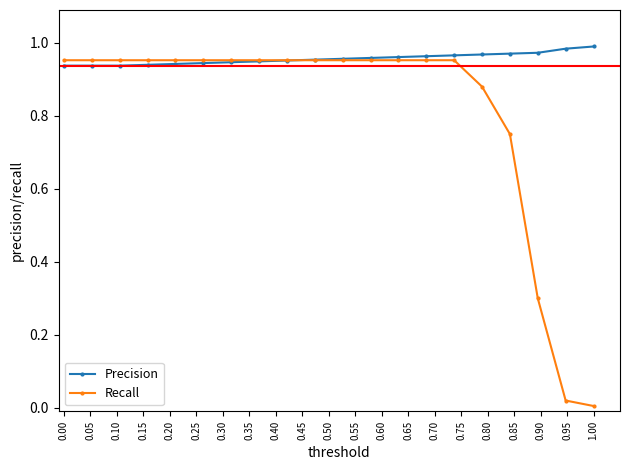

What is the difference between the maximum and minimum values in the Precision series?

0.1